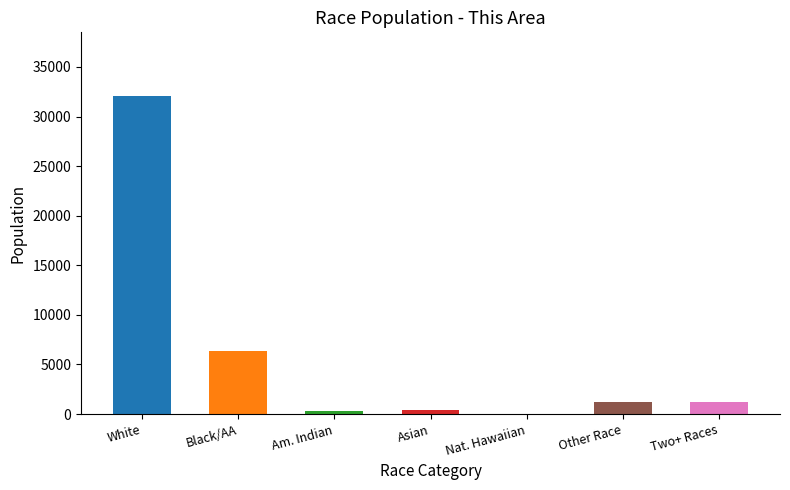

Where is the data nearest to the value 16045?

Black/AA